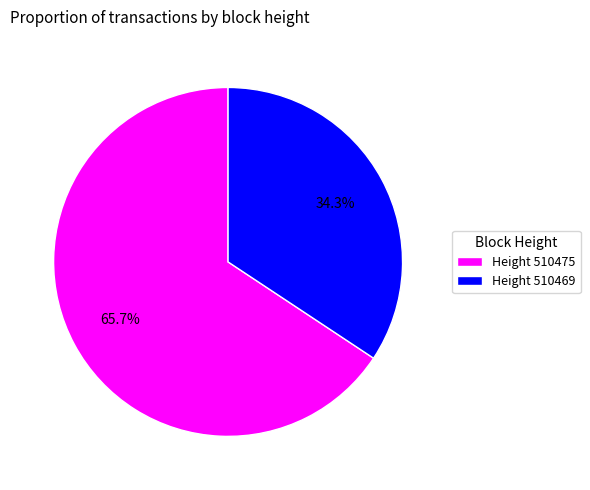

What is the largest slice in the pie chart?

Height 510475